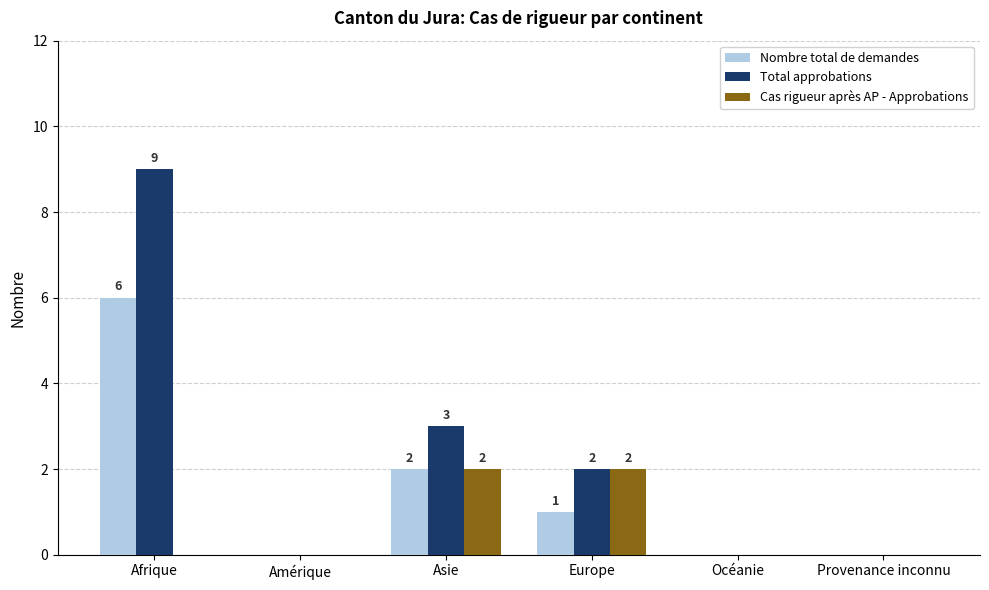

How many groups of bars are there?

6